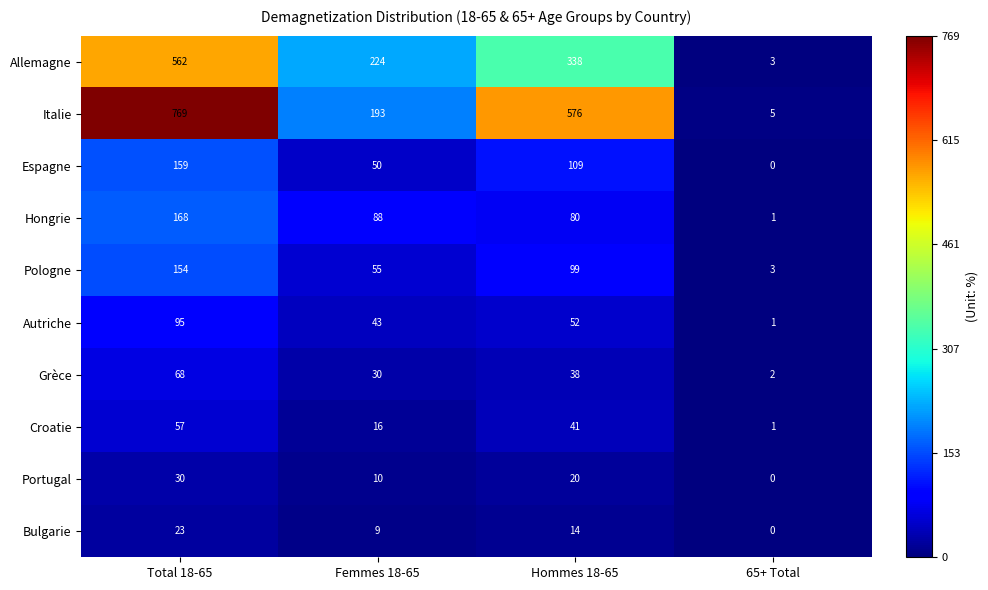

Count the number of data series in this chart.

10